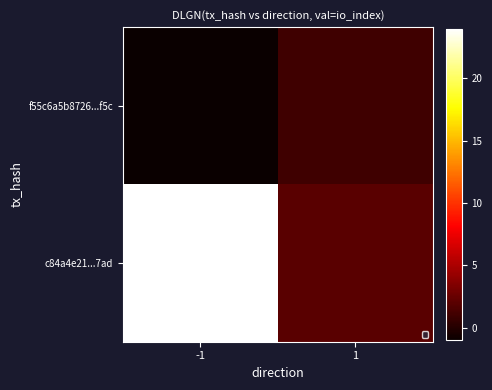

Which has a higher value, -1 or 1?

1